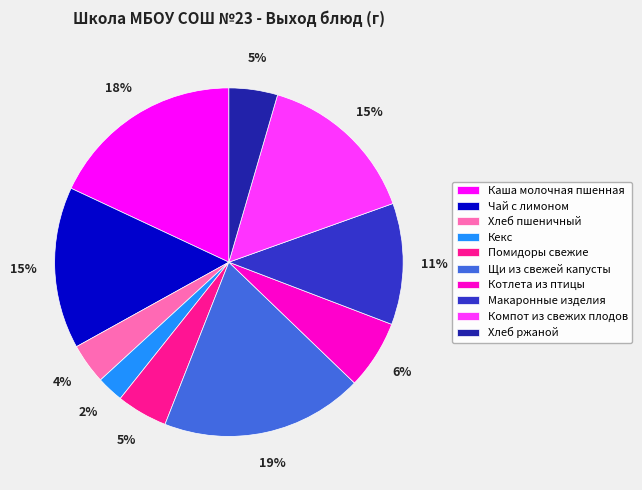

Does Макаронные изделия represent more than half of the total?

No